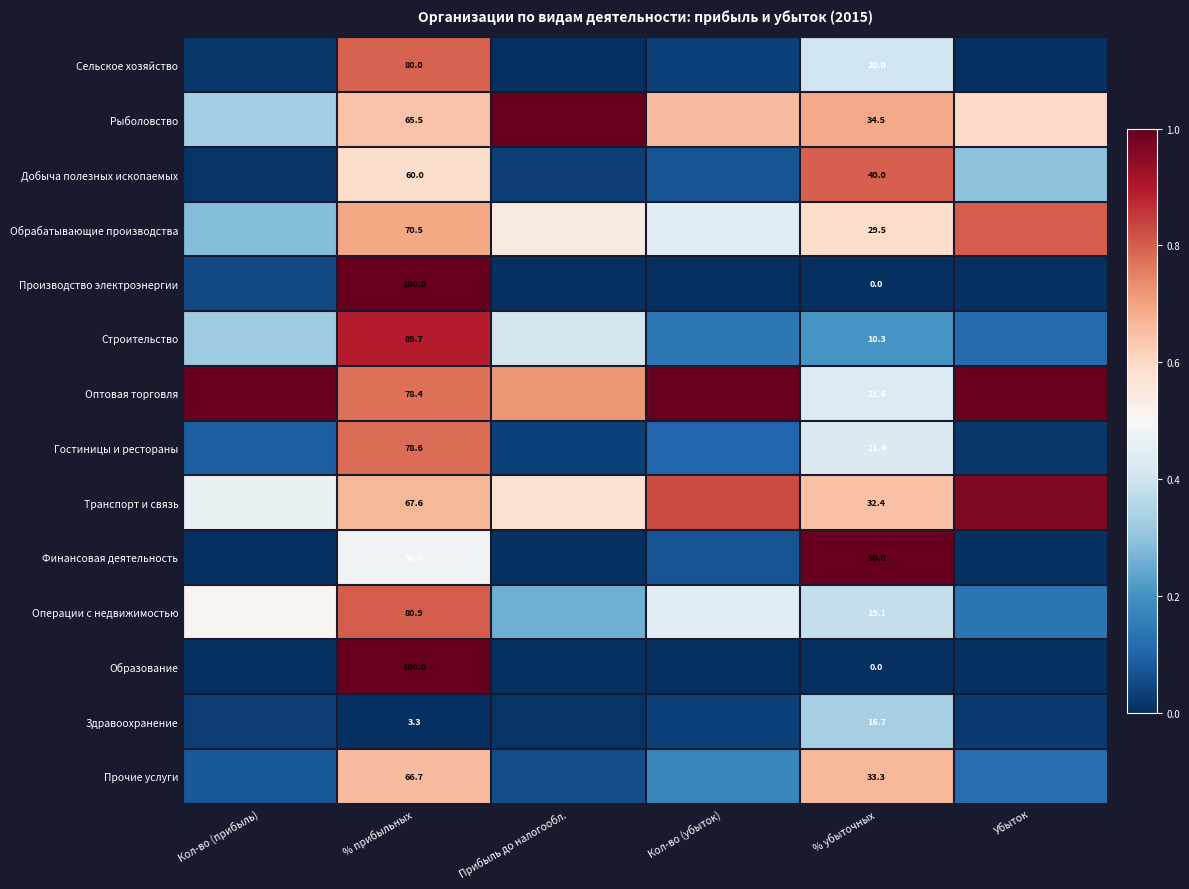

True or false: Строительство has a value of 0.2 at Кол-во (убыток).

False